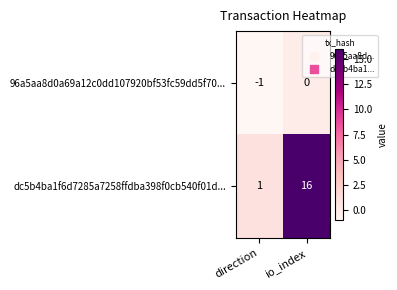

What is the sum of the dc5b4ba1f6d7285a7258ffdba398f0cb540f01d... values at io_index and direction?

17